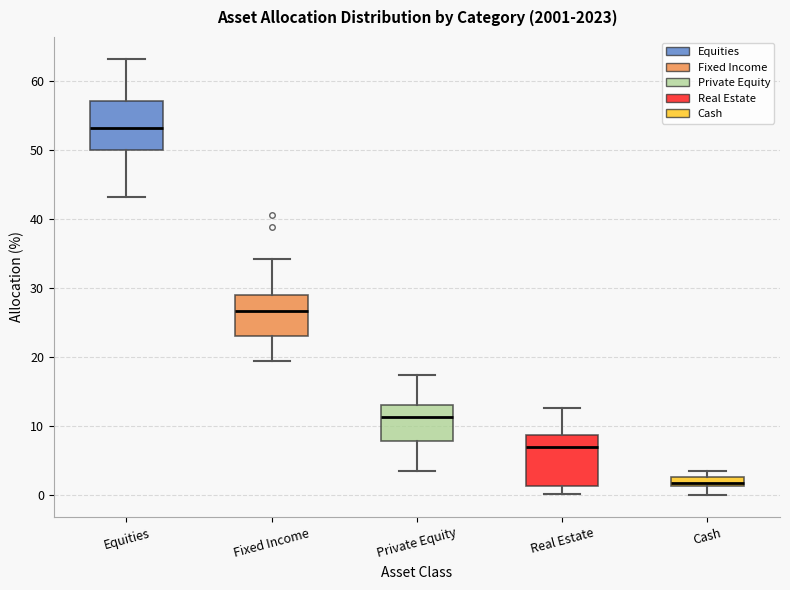

Which box's median line is the lowest?

Cash